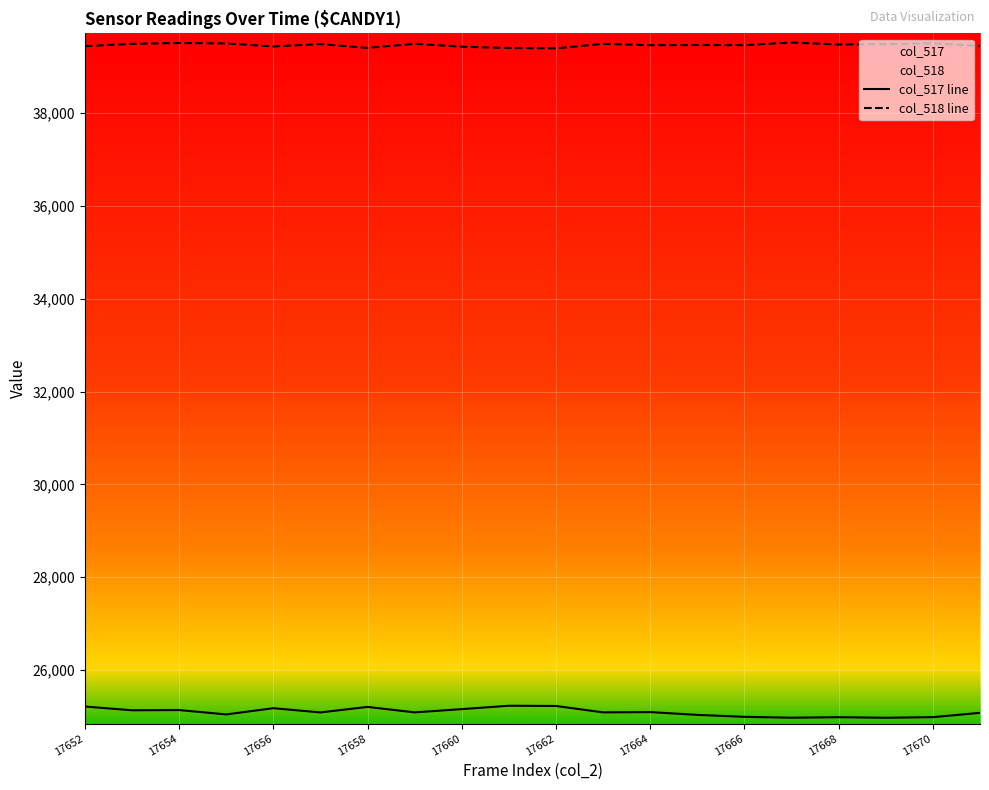

True or false: col_517 and col_518 cross at least once.

False